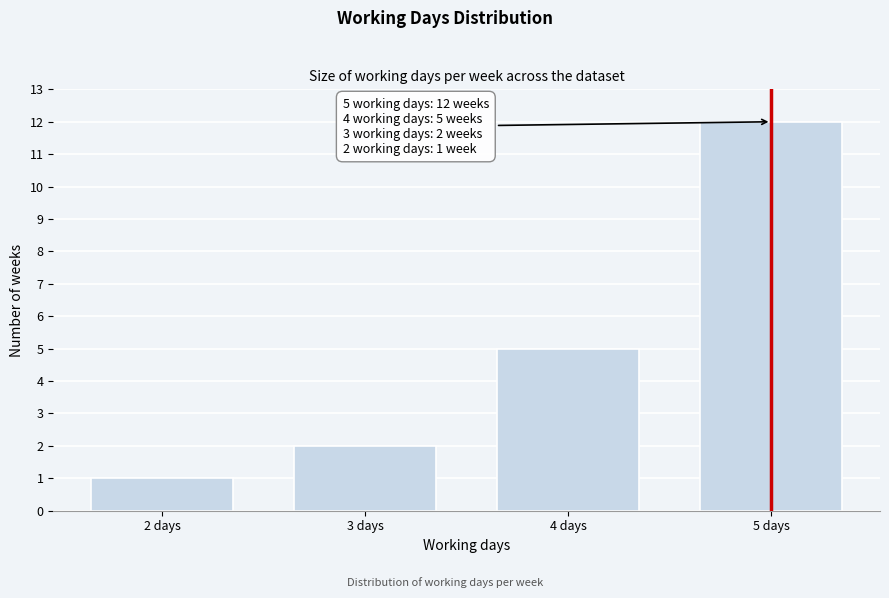

Reading left to right, list all the values displayed in this chart.

1	2	5	12